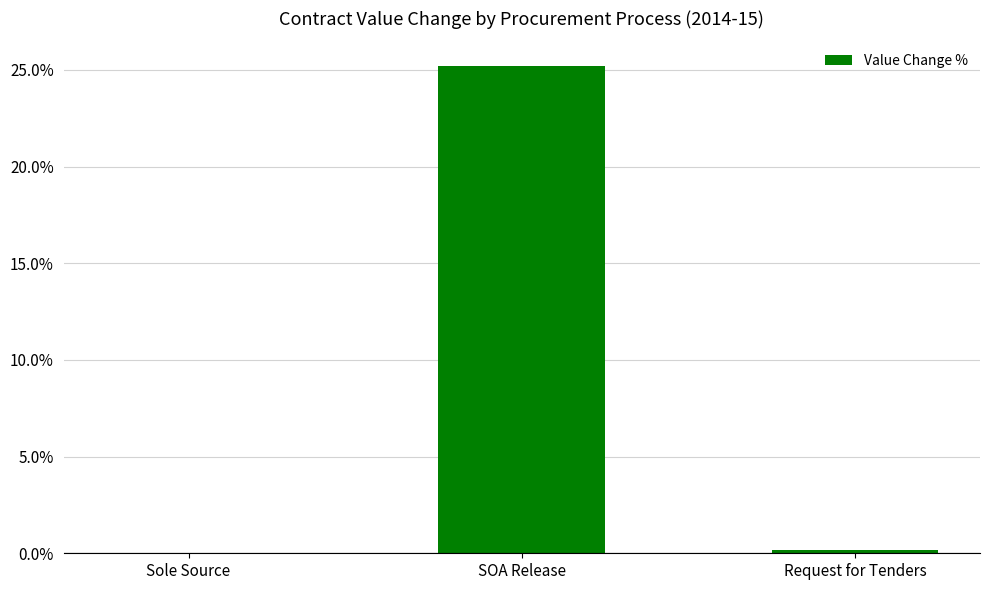

The chart shows a value of 8.2 at SOA Release. True or false?

False